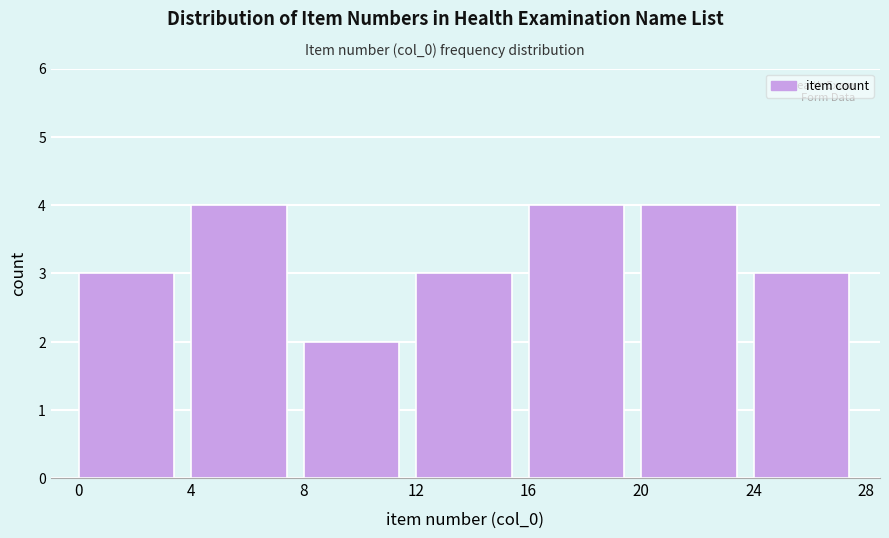

Reading left to right, list every bar in this chart as the range it spans on the x-axis followed by its height. The values are not printed on the chart, so give them approximately, as read against the axis.

0 to 4: 3
4 to 8: 4
8 to 12: 2
12 to 16: 3
16 to 20: 4
20 to 24: 4
24 to 28: 3